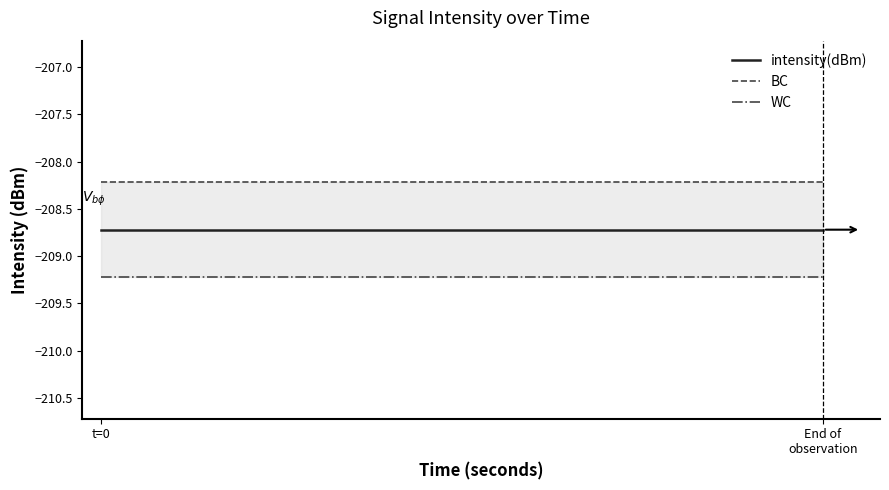

What are all the series names shown in the legend?

intensity(dBm), BC, WC